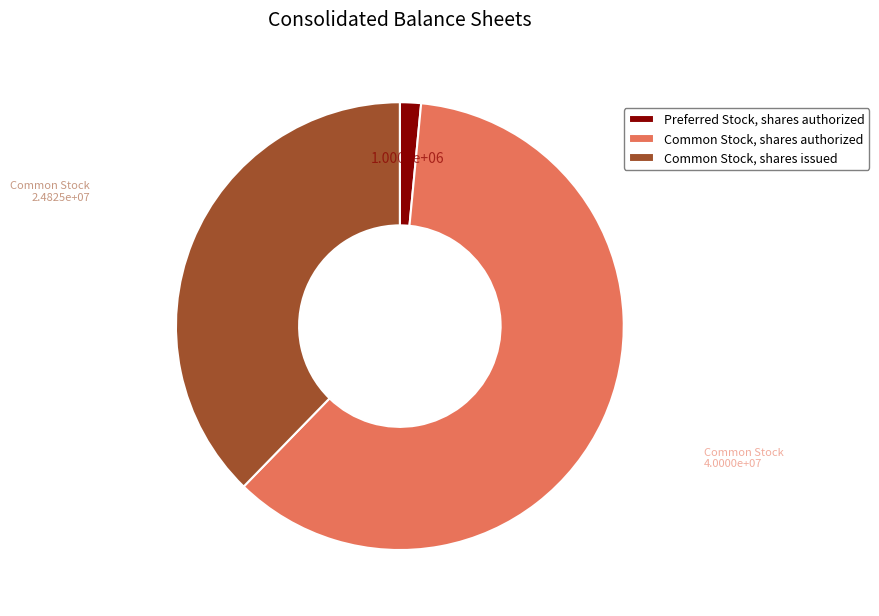

Which category has the biggest portion of the pie?

Common Stock, shares authorized